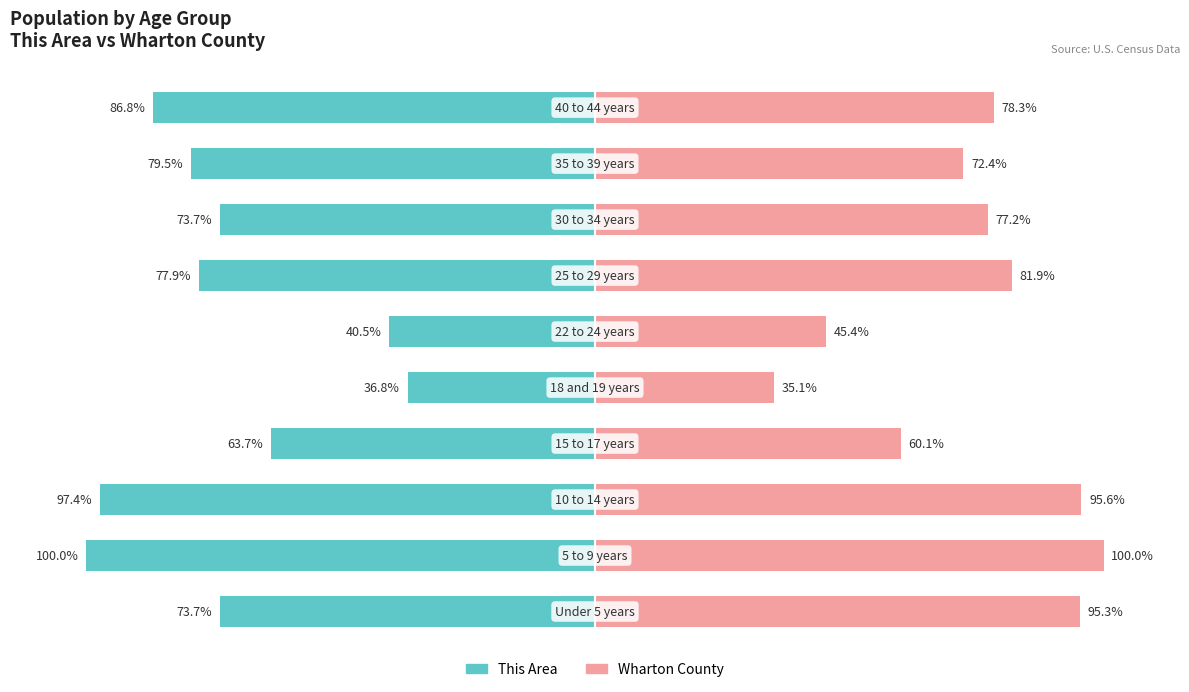

How many bars are there in each group?

2